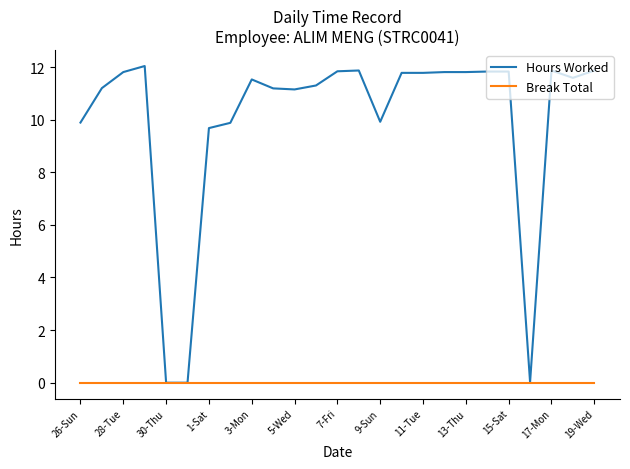

List the series in order of their overall mean, highest first.

Hours Worked, Break Total